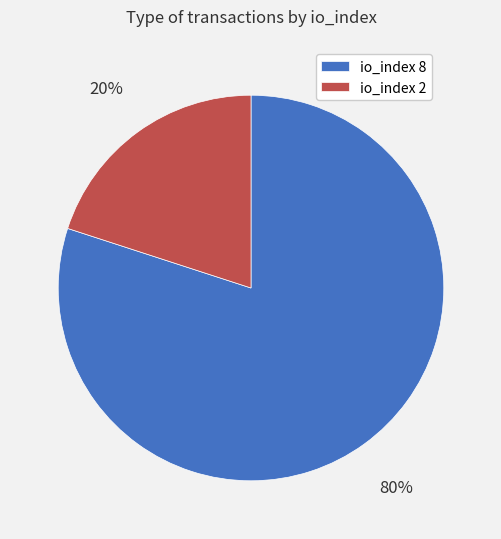

Is the sum of io_index 8 and io_index 2 greater than half?

Yes